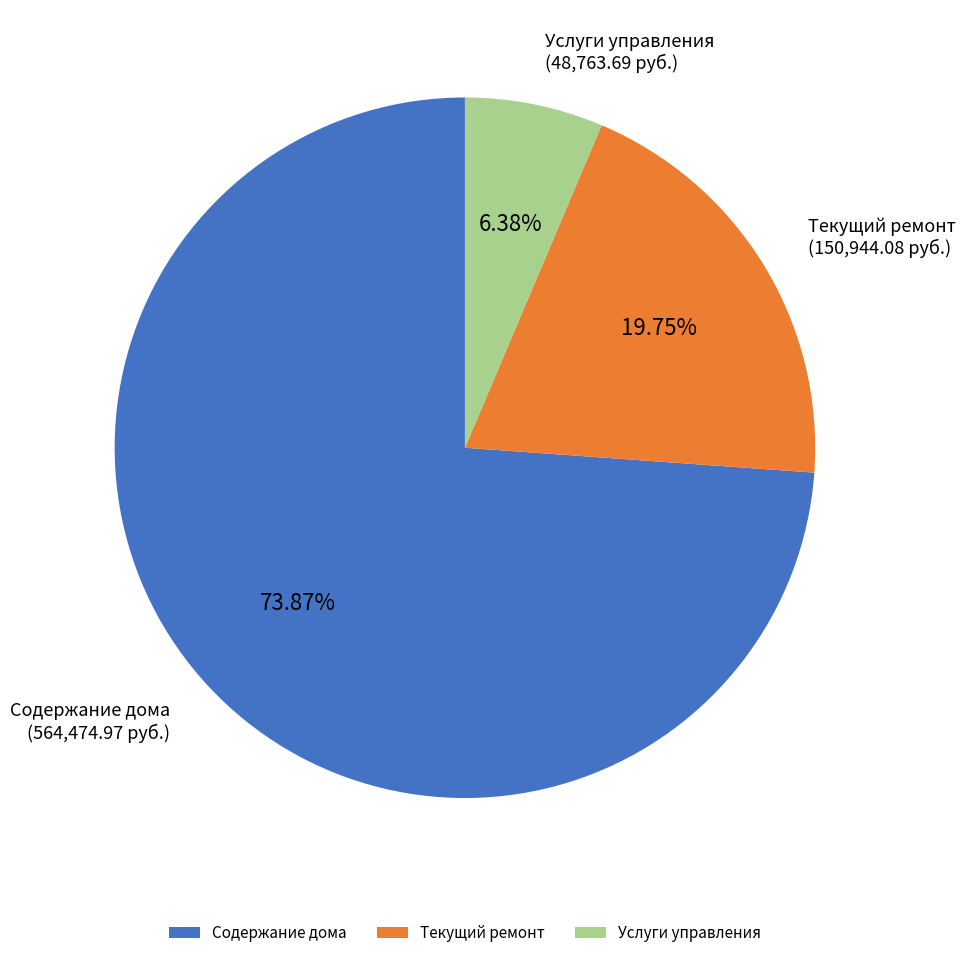

What is the smallest slice in the pie chart?

Услуги управления